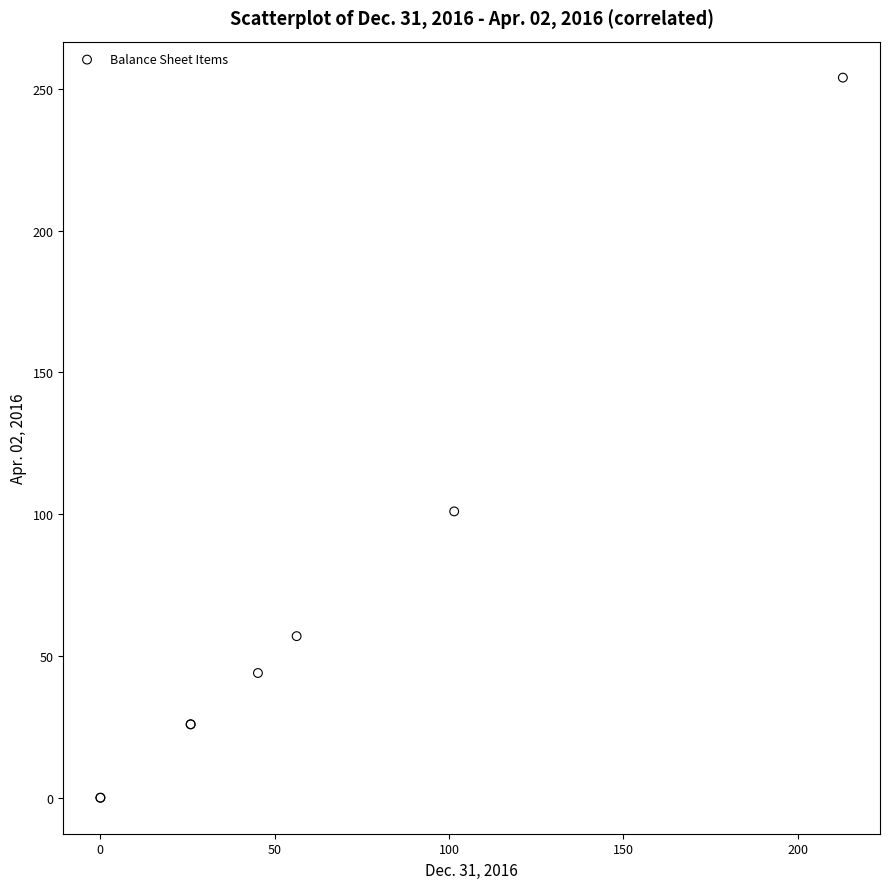

What Y value in the scatter plot is closest to 127?

101.0